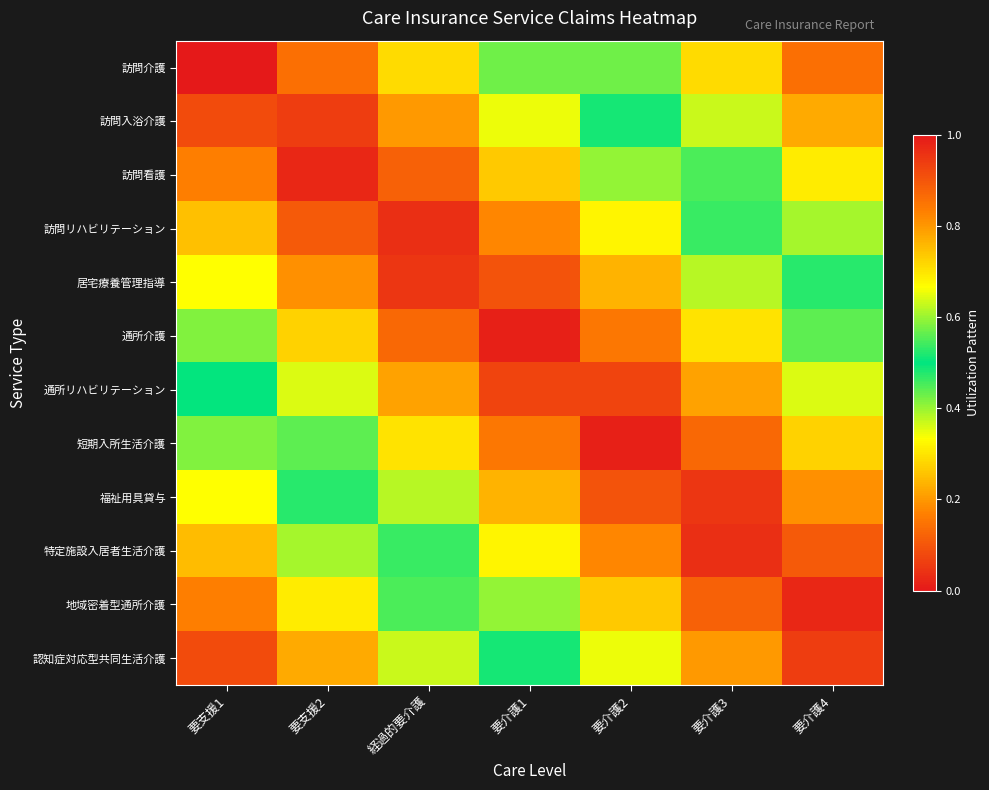

At which category is the sum across all series the highest?

要支援1